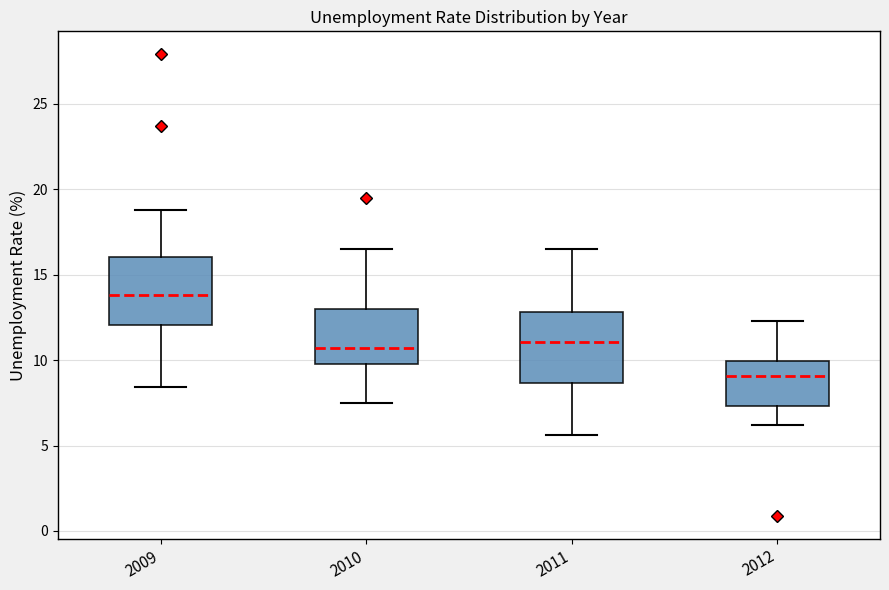

Where is the lower edge of the box at x = 2010 on the y-axis? The values are not printed on the chart, so give them approximately, as read against the axis.

10.0